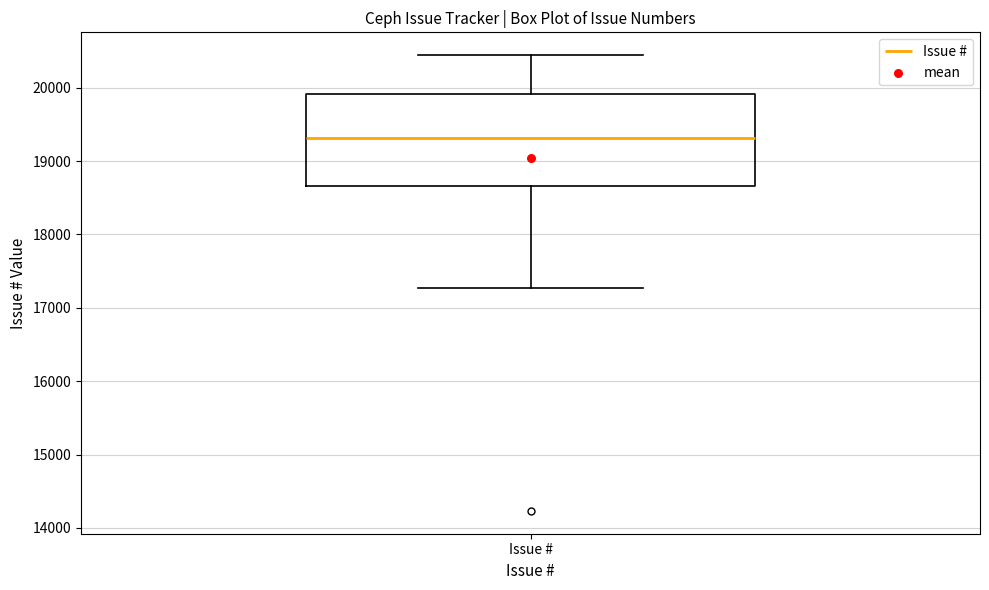

Transcribe this box plot: give where the median line is, the range the box spans, and where the two whiskers end, as read against the y-axis. The values are not printed on the chart, so give them approximately, as read against the axis.

median 19300, box 18700 to 19900, whiskers 17300 to 20400